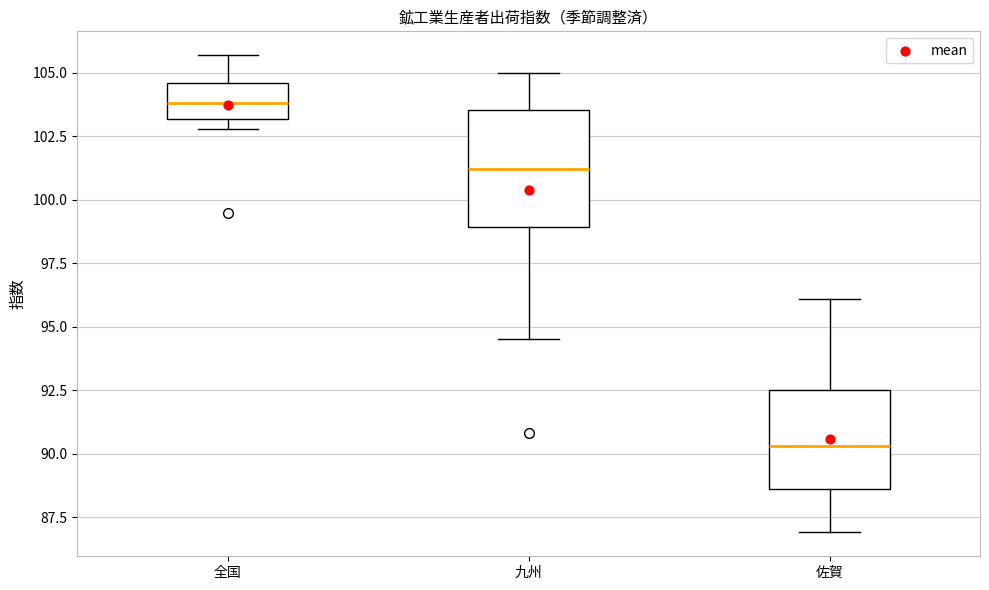

Comparing the boxes themselves (not the whiskers), which one is the tallest?

九州